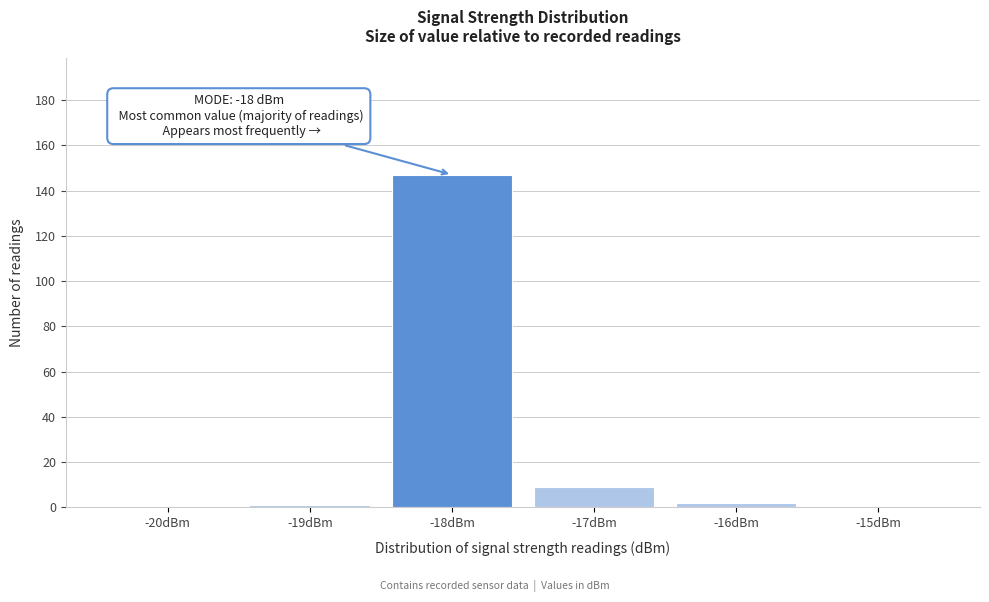

Which range on the x-axis has the tallest bar?

-18.5 to -17.5